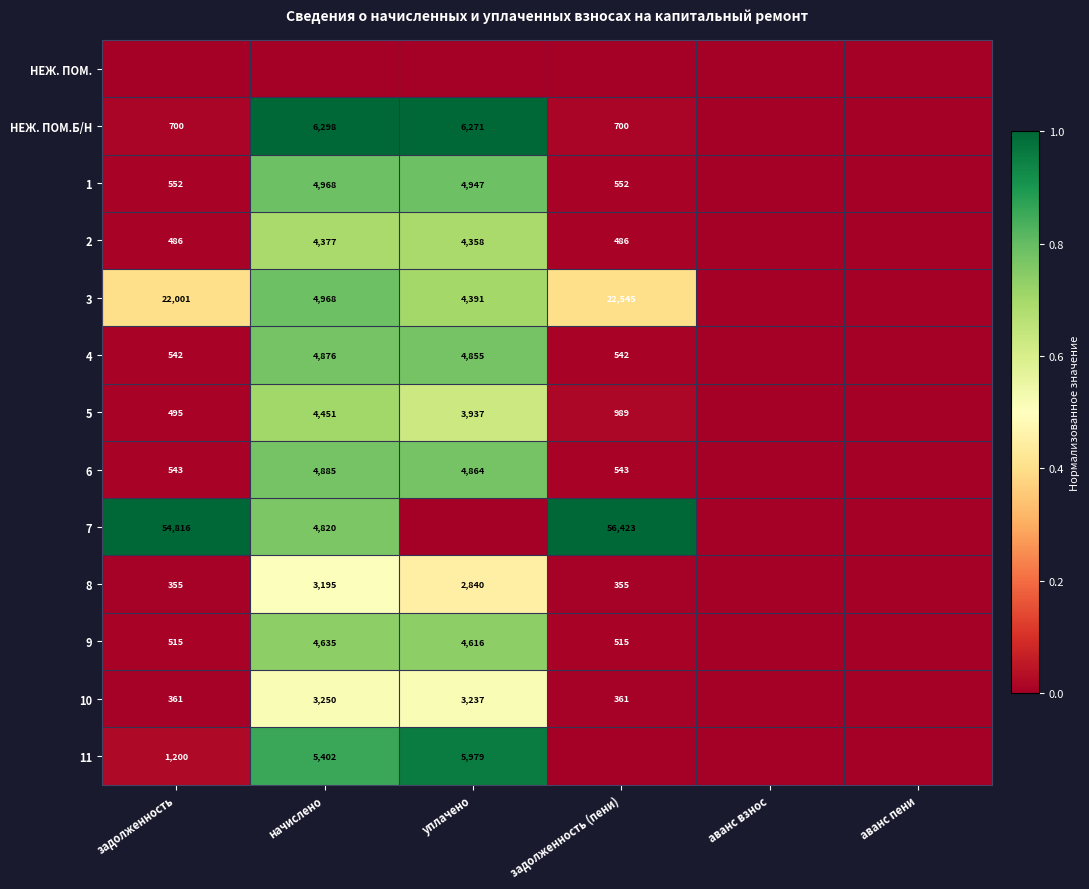

The 1 series shows 4947 at уплачено. True or false?

True